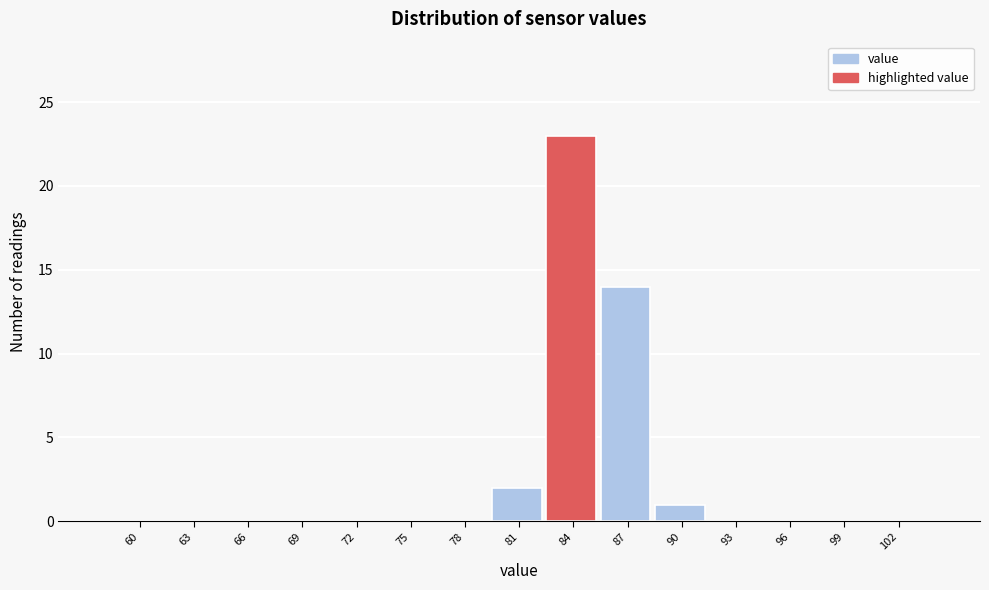

Reading right to left, transcribe all the data shown in this chart.

102=0	99=0	96=0	93=0	90=1	87=14	84=23	81=2	78=0	75=0	72=0	69=0	66=0	63=0	60=0